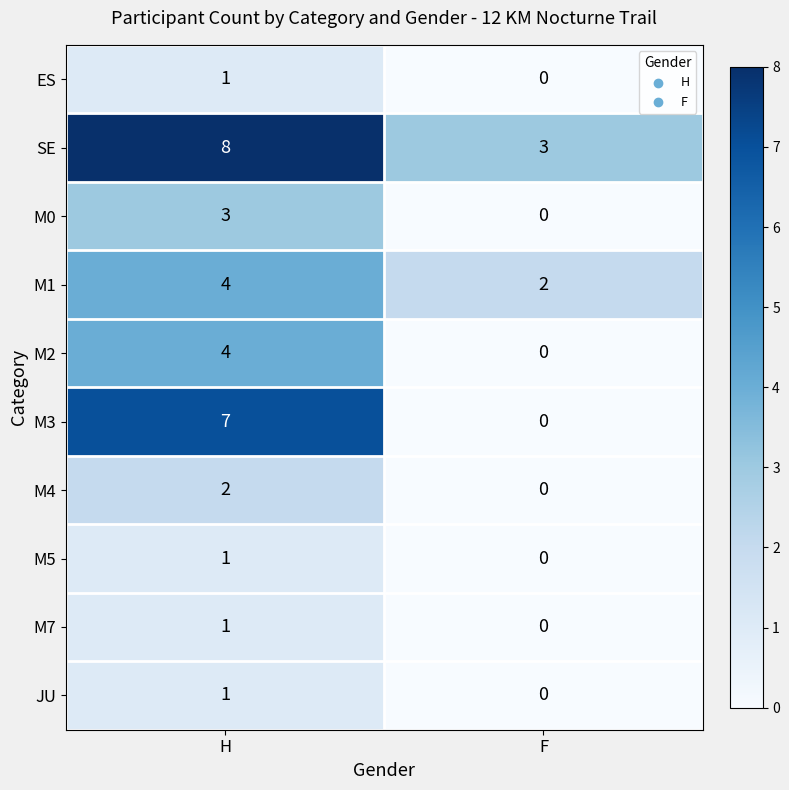

The value of M2 at H is 2. True or false?

False